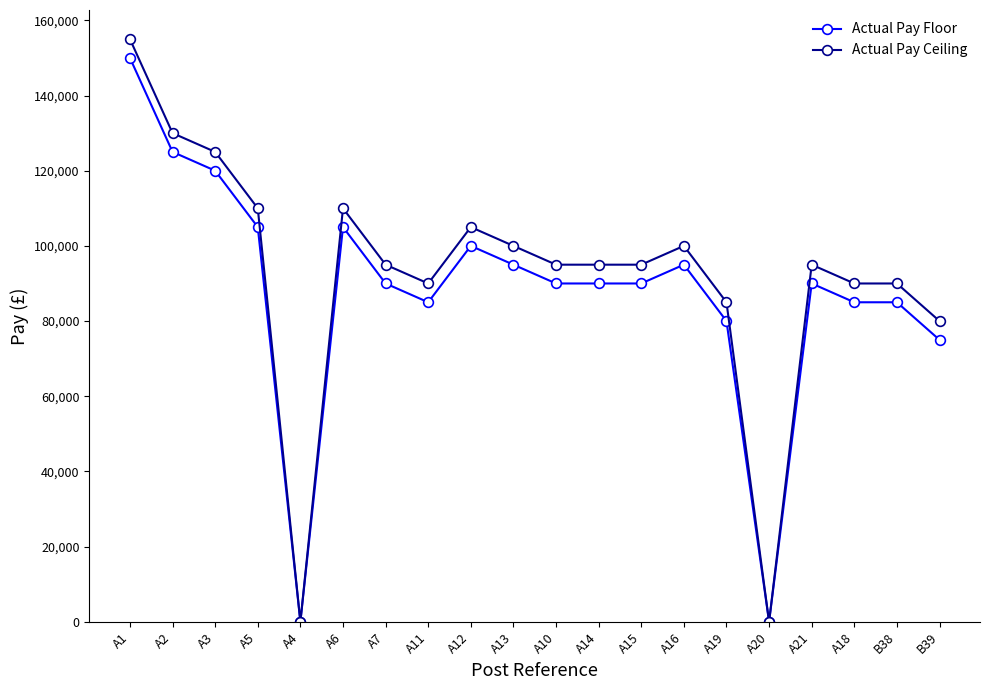

How many lines are shown in the chart?

2